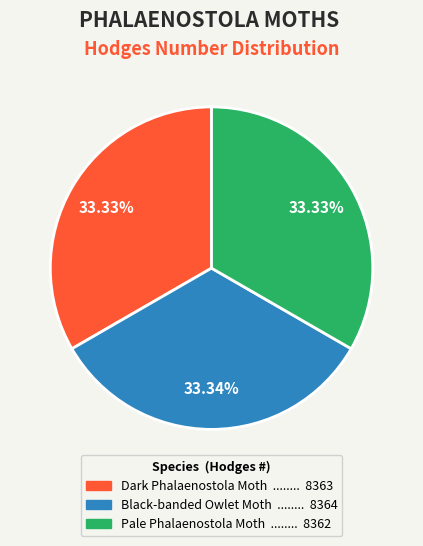

Approximately how many times larger is the value at Dark Phalaenostola Moth compared to Pale Phalaenostola Moth?

1.0